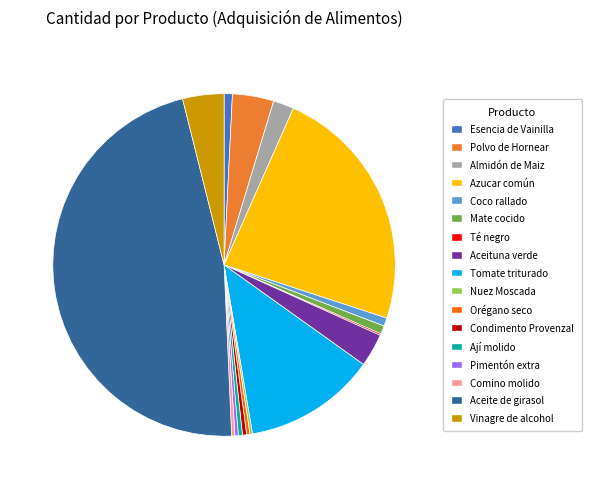

True or false: Tomate triturado accounts for 22% of the total.

False